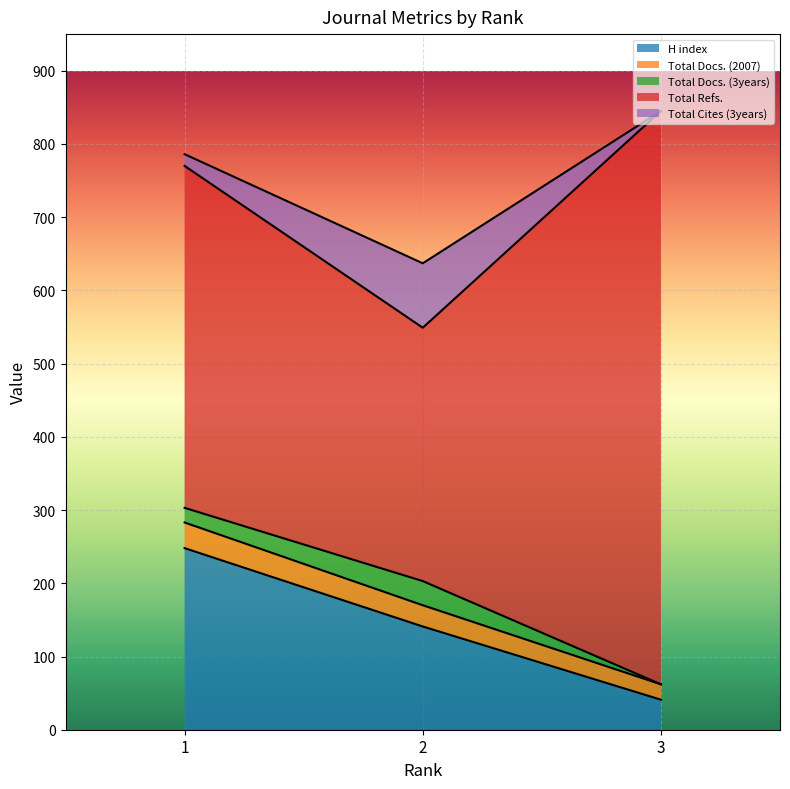

The value of H index at 3 is 41. True or false?

True